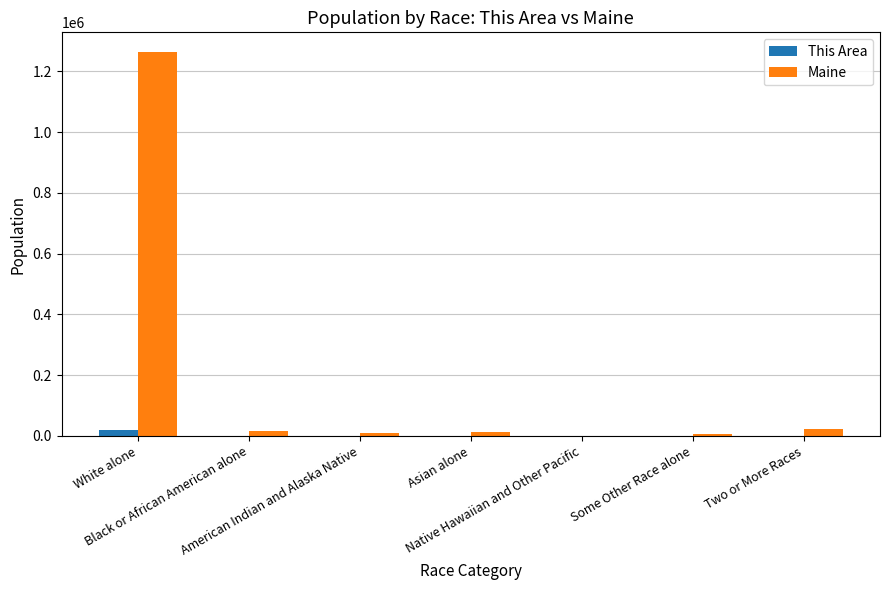

Which series has the largest range (max minus min)?

Maine